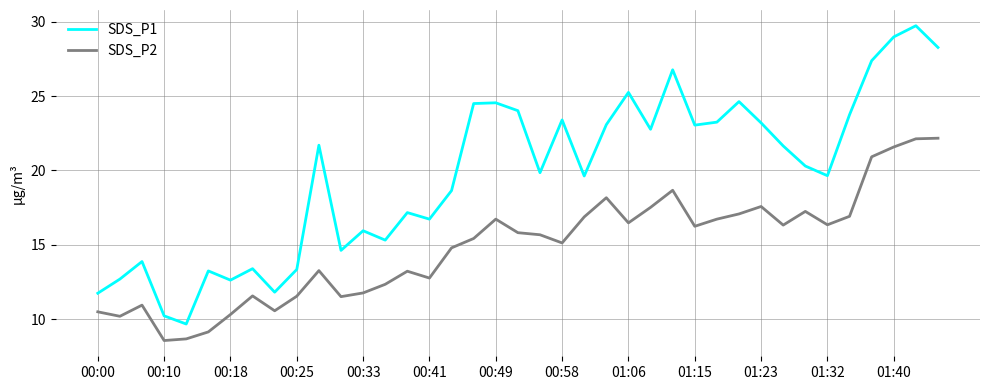

Which series has the largest range (max minus min)?

SDS_P1